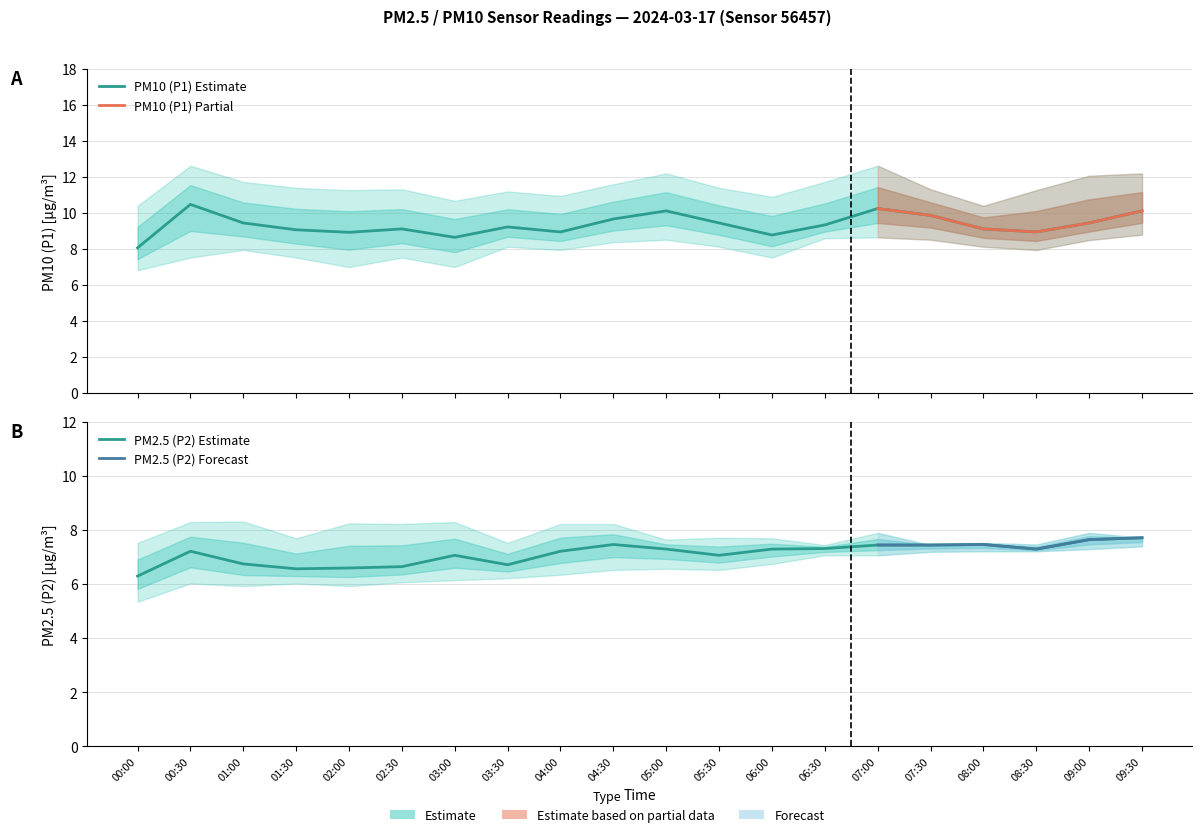

At which category is the sum across all series the highest?

09:30